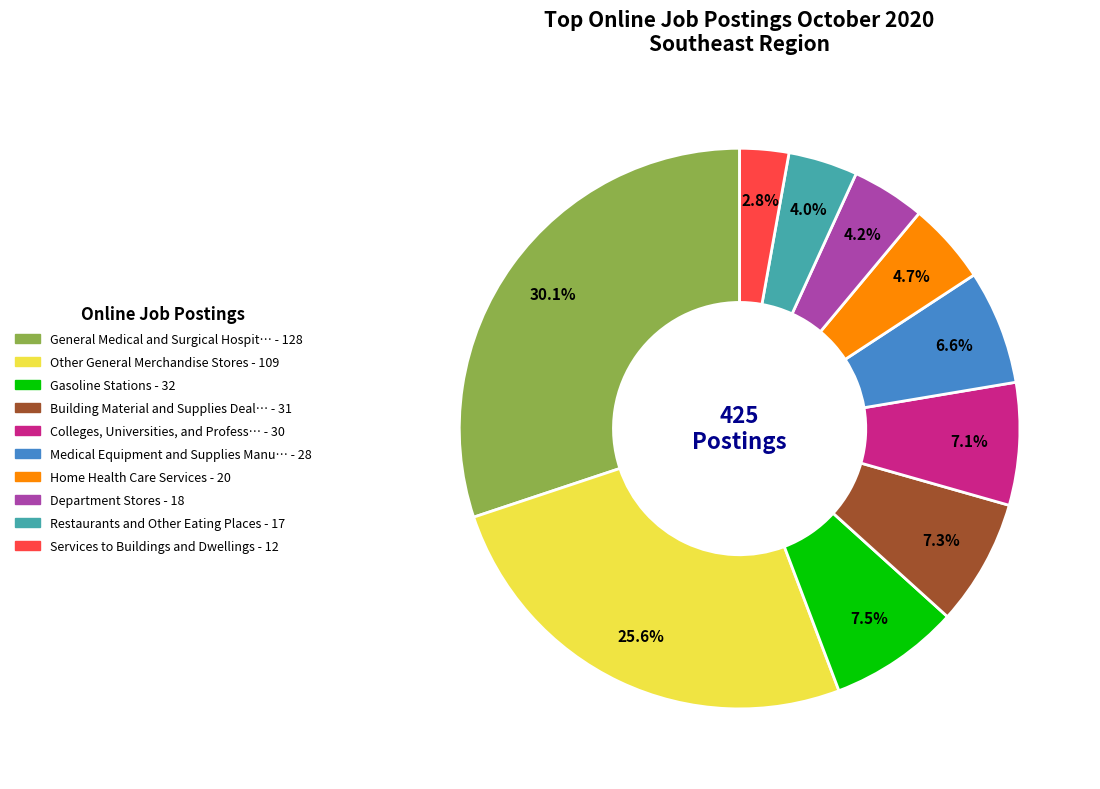

How many segments does this pie chart have?

10